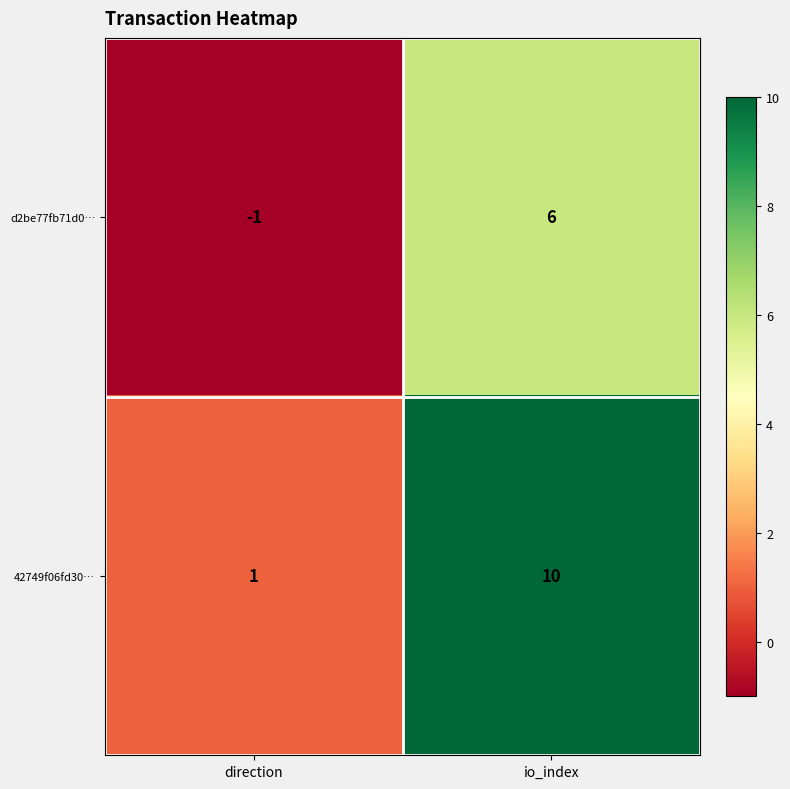

Reading left to right, list all the values displayed in this chart.

d2be77fb71d0…: direction=-1	io_index=6
42749f06fd30…: direction=1	io_index=10